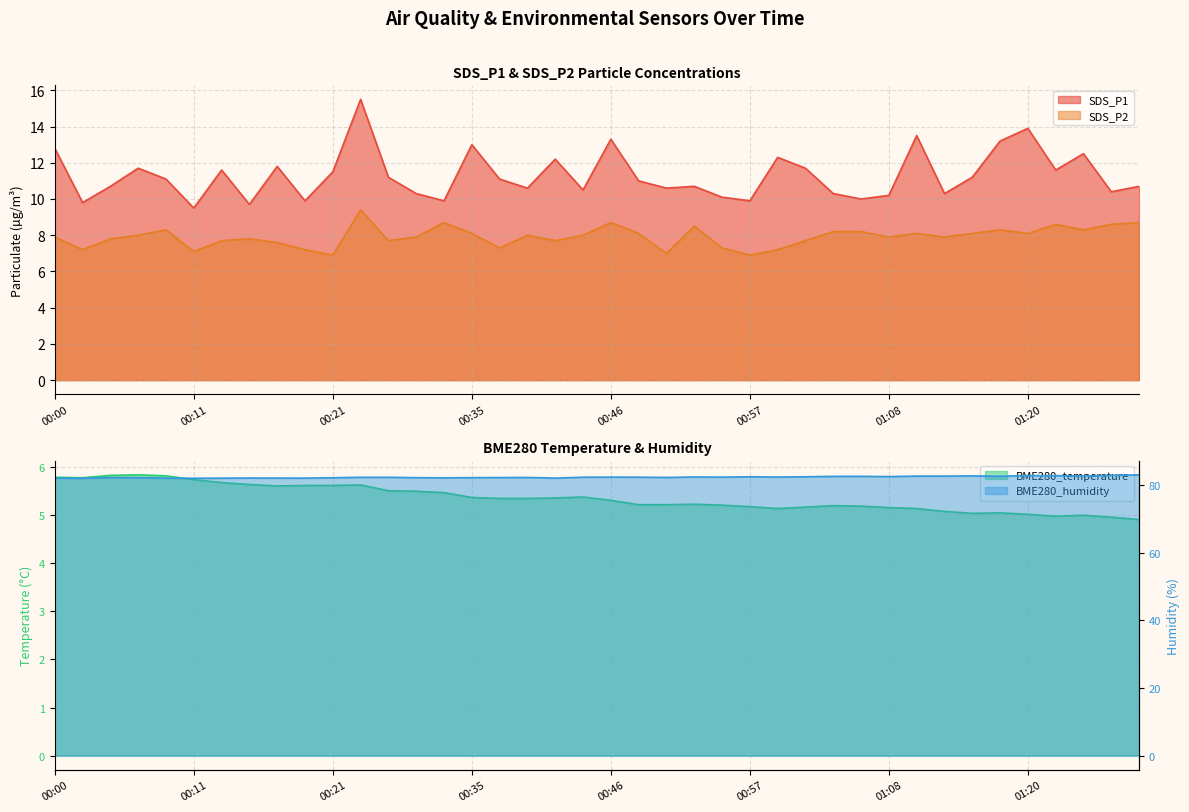

Which series changed the most between 00:00 and 00:24?

SDS_P1